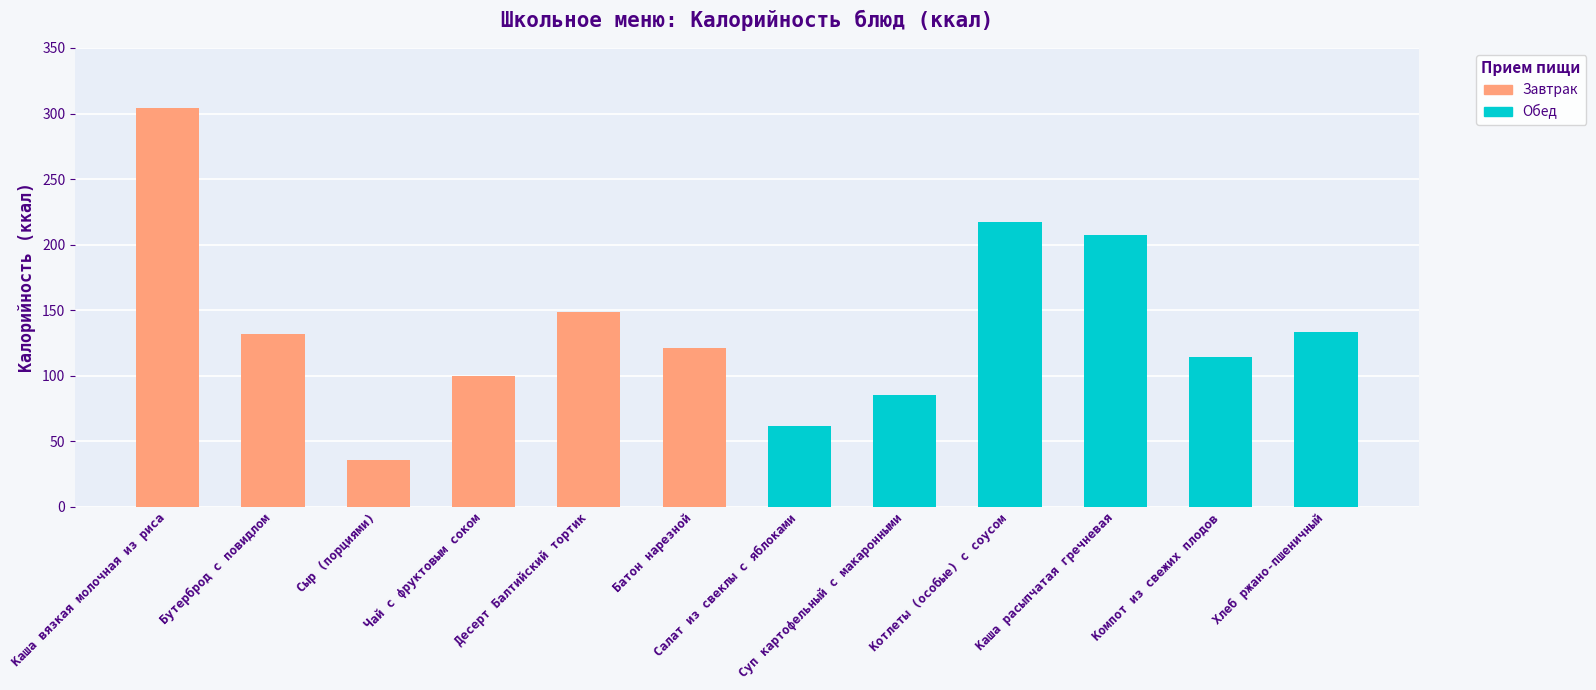

At how many categories does at least one series exceed 167?

3